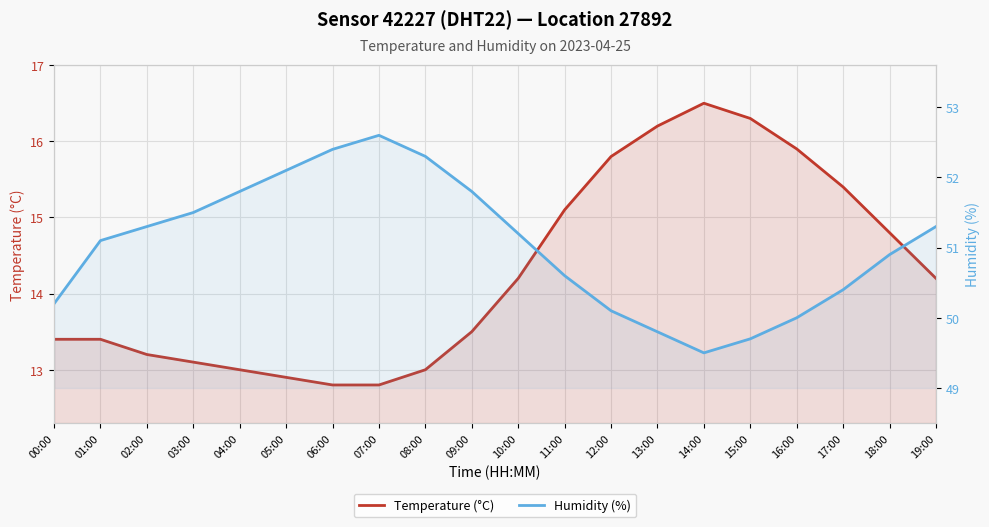

What is the average value of the Humidity (%) series?

51.0